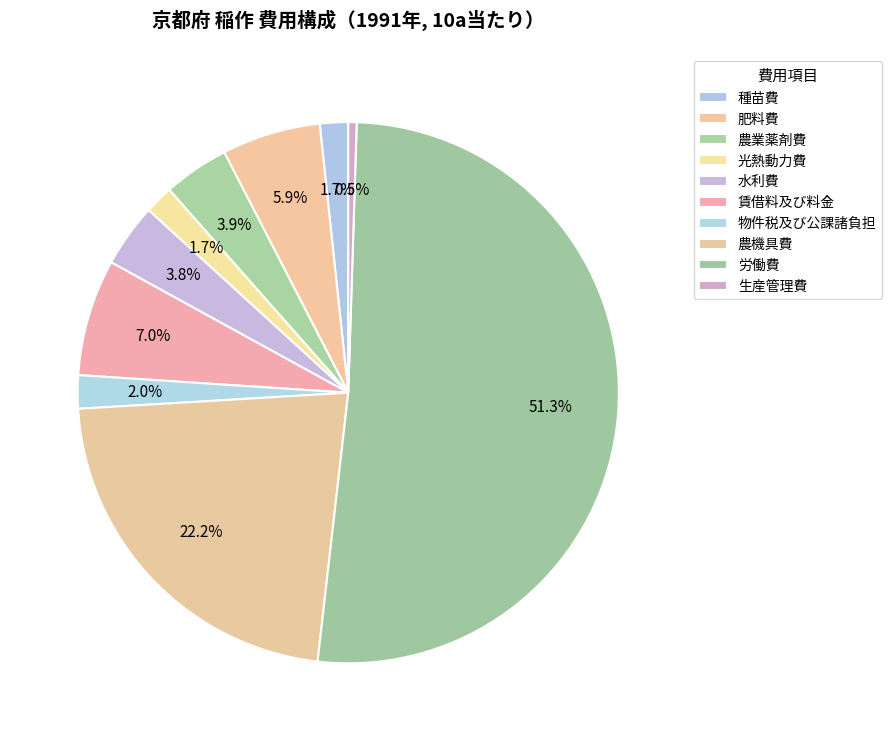

Which category accounts for the majority?

労働費